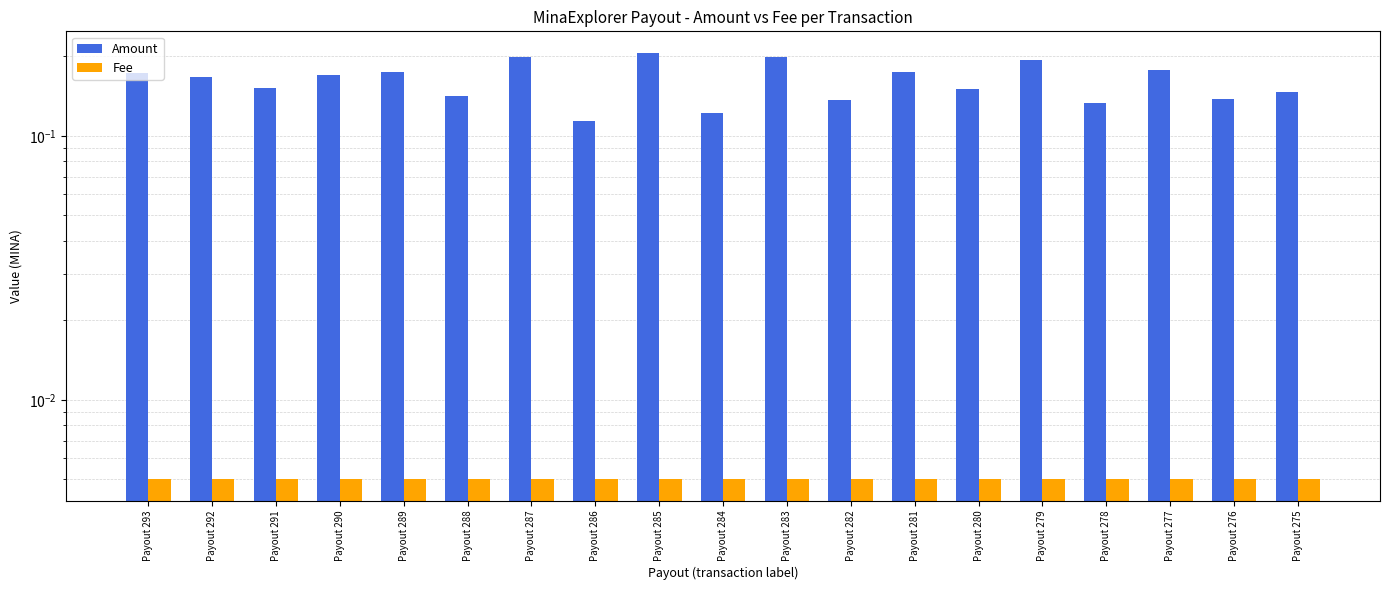

How many bars are there in each group?

2